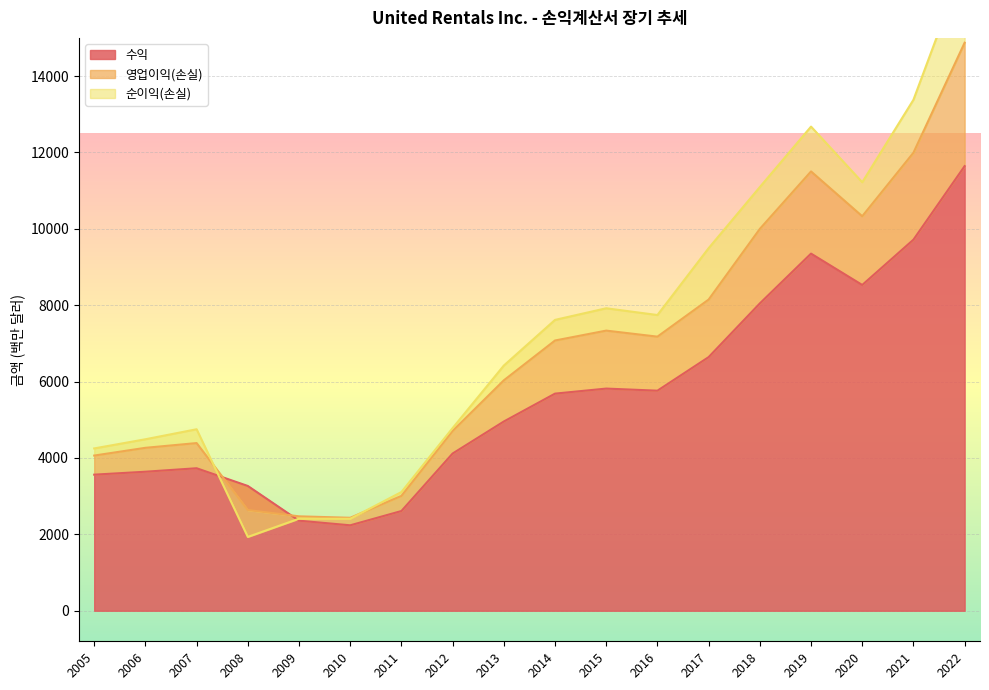

The 수익 series shows 3871 at 2015. True or false?

False